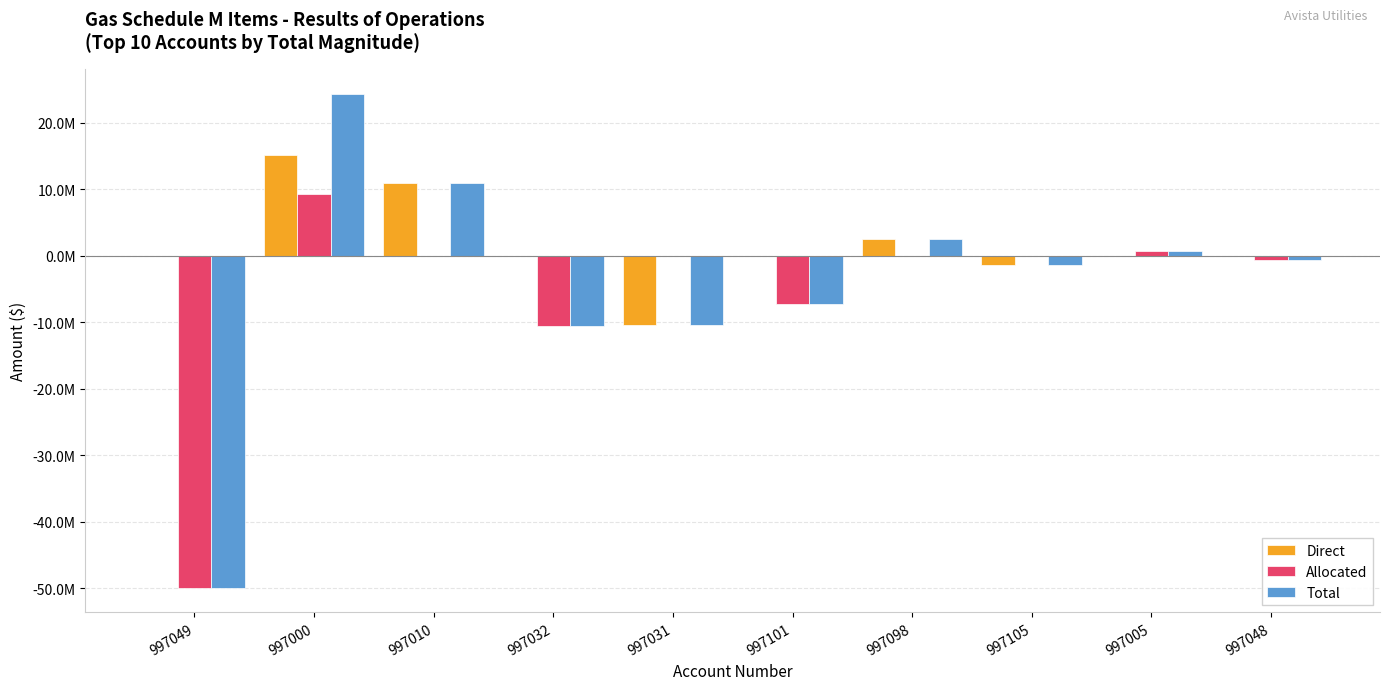

Which label corresponds to the smallest value in the chart?

997049